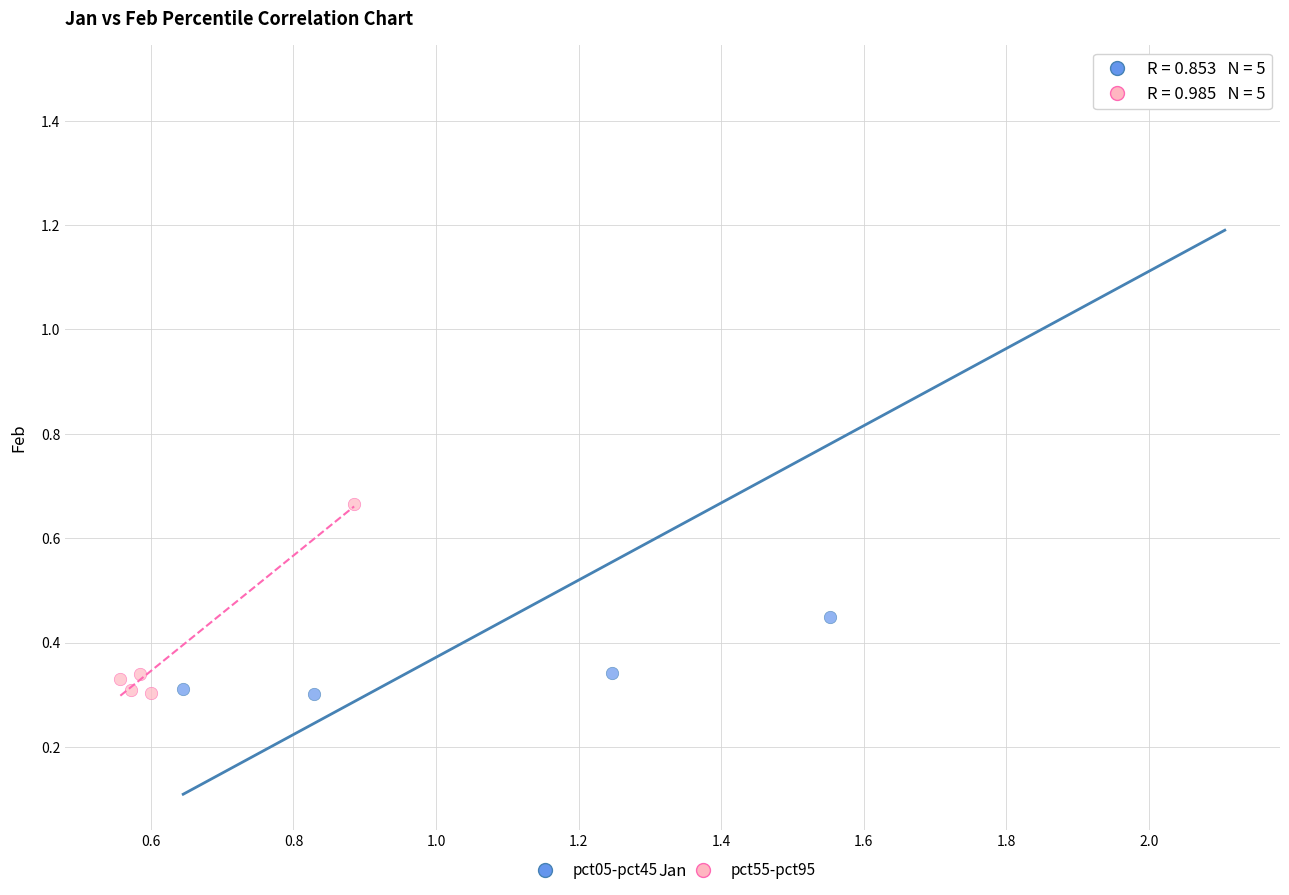

Which series contains the highest Y value?

pct05-pct45